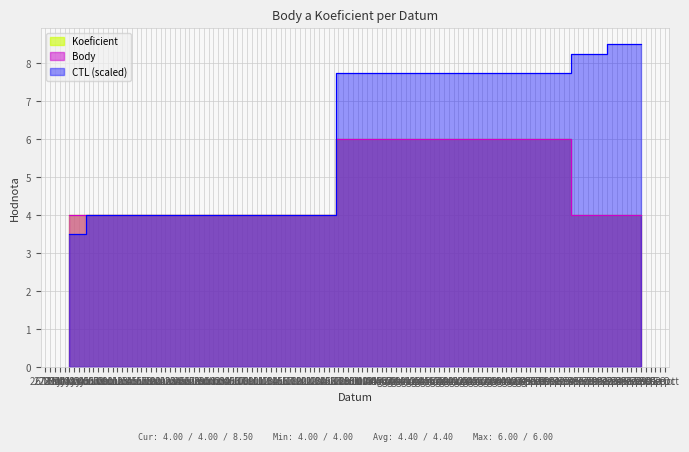

What are all the series names shown in the legend?

CTL, Koeficient, Body